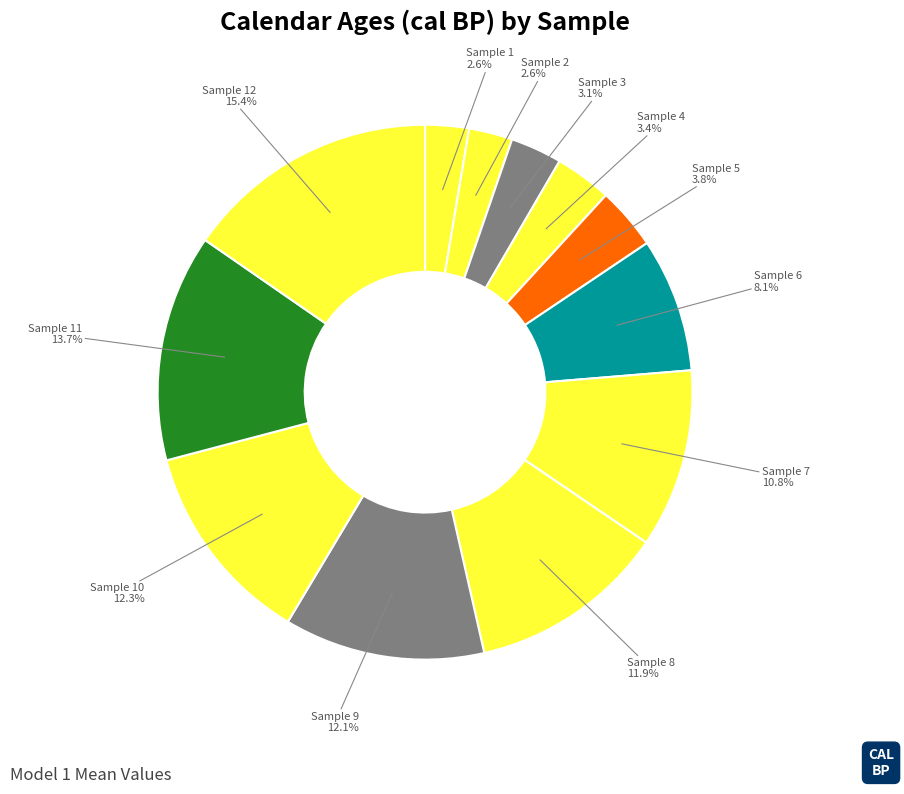

How many slices are in this pie chart?

12